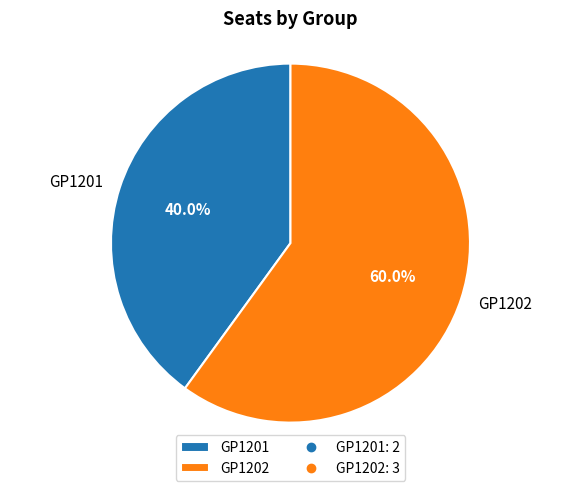

What percentage do GP1202 and GP1201 together represent?

100.0%